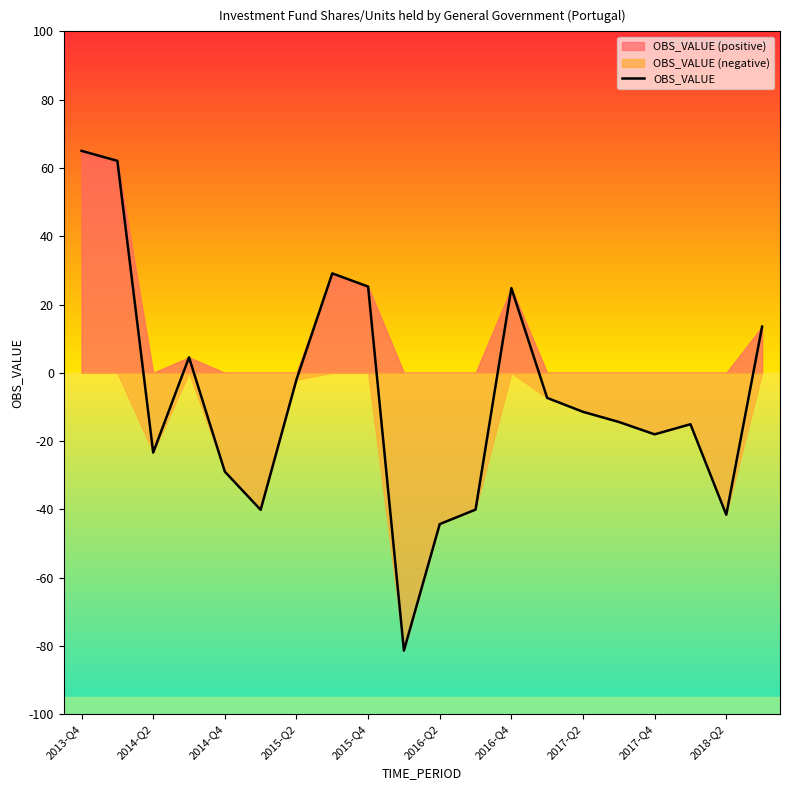

What is the sum of the values at 11 and 19?

-26.5